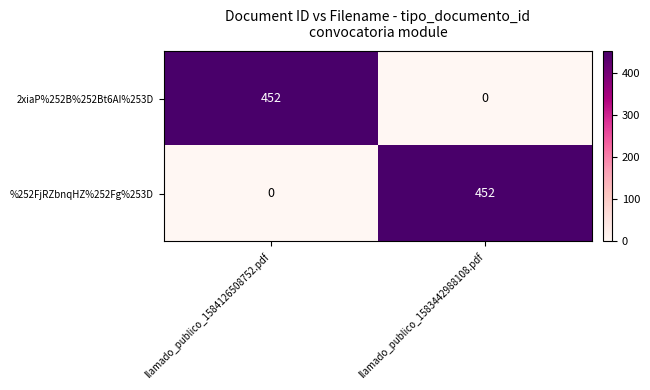

What is the spread (max minus min) of values at llamado_publico_1584126508752.pdf?

452